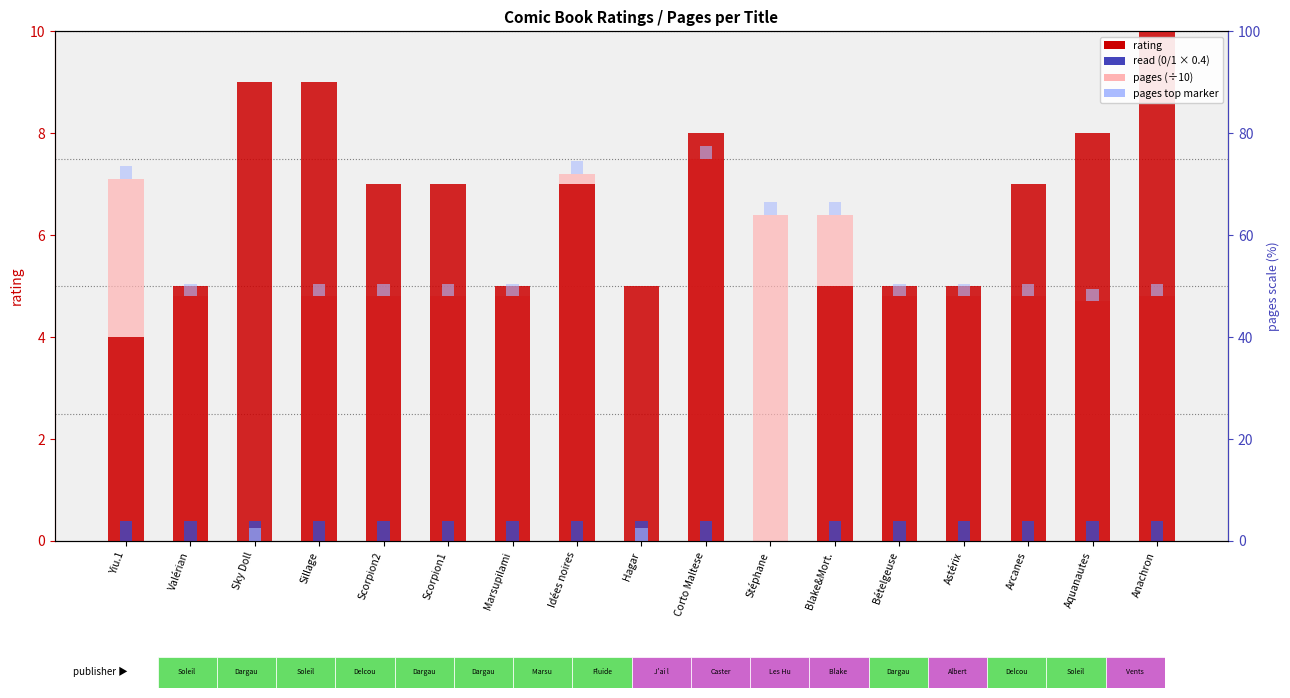

Reading left to right, extract all data points from this chart.

rating: Yiu.1=4.0	Valérian=5.0	Sky Doll=9.0	Sillage=9.0	Scorpion2=7.0	Scorpion1=7.0	Marsupilami=5.0	Idées noires=7.0	Hagar=5.0	Corto Maltese=8.0	Stéphane=0.0	Blake&Mort.=5.0	Bételgeuse=5.0	Astérix=5.0	Arcanes=7.0	Aquanautes=8.0	Anachron=10.0
read: Yiu.1=0.4	Valérian=0.4	Sky Doll=0.4	Sillage=0.4	Scorpion2=0.4	Scorpion1=0.4	Marsupilami=0.4	Idées noires=0.4	Hagar=0.4	Corto Maltese=0.4	Stéphane=0.0	Blake&Mort.=0.4	Bételgeuse=0.4	Astérix=0.4	Arcanes=0.4	Aquanautes=0.4	Anachron=0.4
pages (÷10): Yiu.1=7.1	Valérian=4.8	Sky Doll=0.0	Sillage=4.8	Scorpion2=4.8	Scorpion1=4.8	Marsupilami=4.8	Idées noires=7.2	Hagar=0.0	Corto Maltese=7.5	Stéphane=6.4	Blake&Mort.=6.4	Bételgeuse=4.8	Astérix=4.8	Arcanes=4.8	Aquanautes=4.7	Anachron=4.8